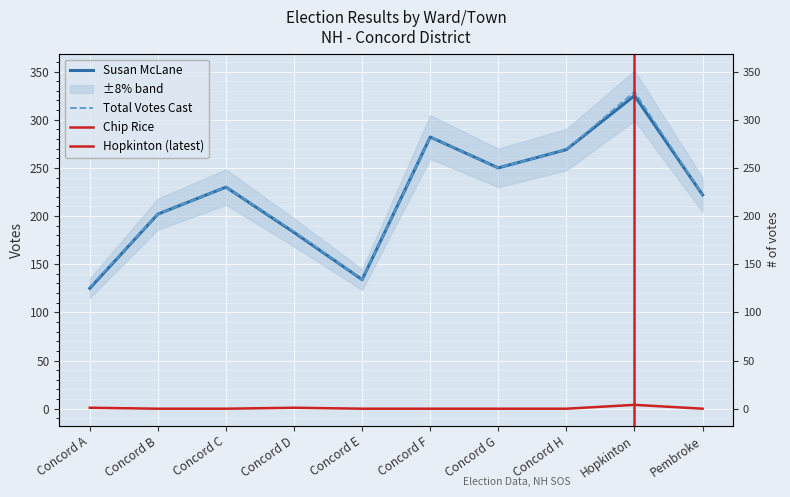

What is the total value across all series at Concord A?

252